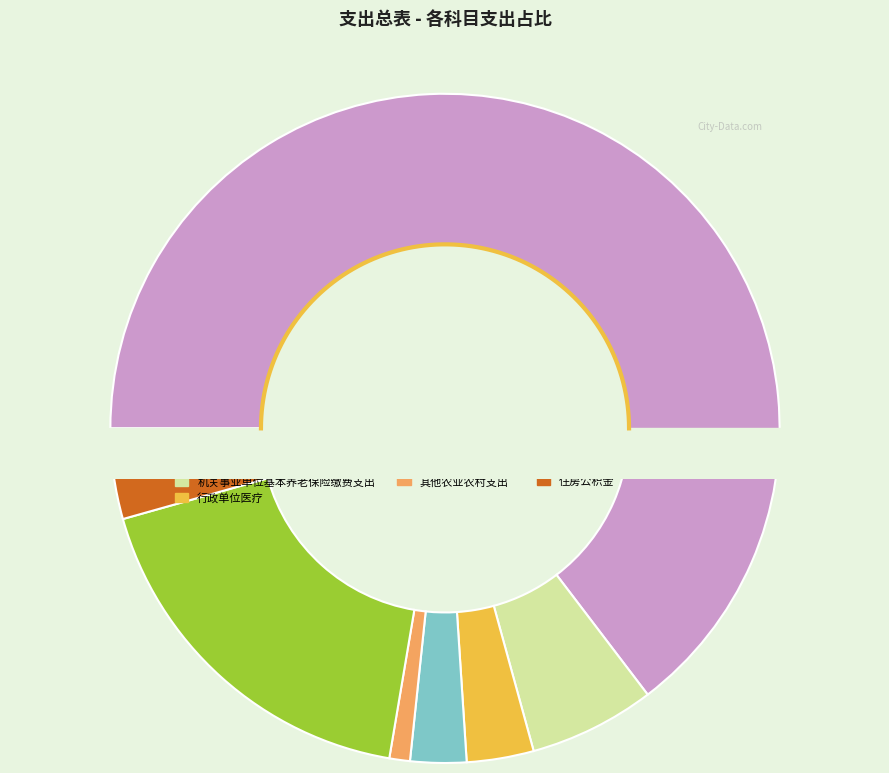

What is the majority slice?

行政运行(2010301)